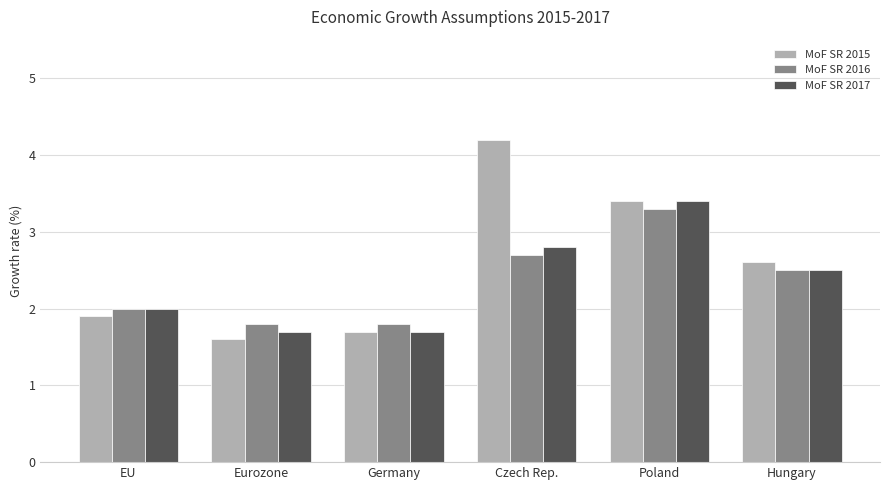

What is the difference between the highest and lowest values at EU?

0.1